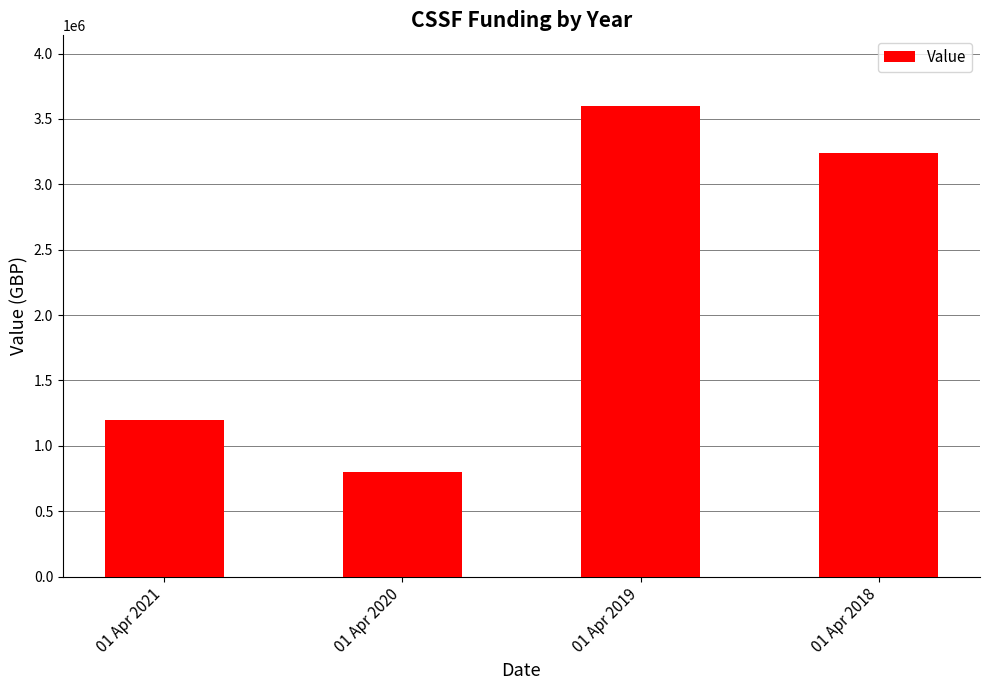

Where does the data first go above 3240000?

01 Apr 2019